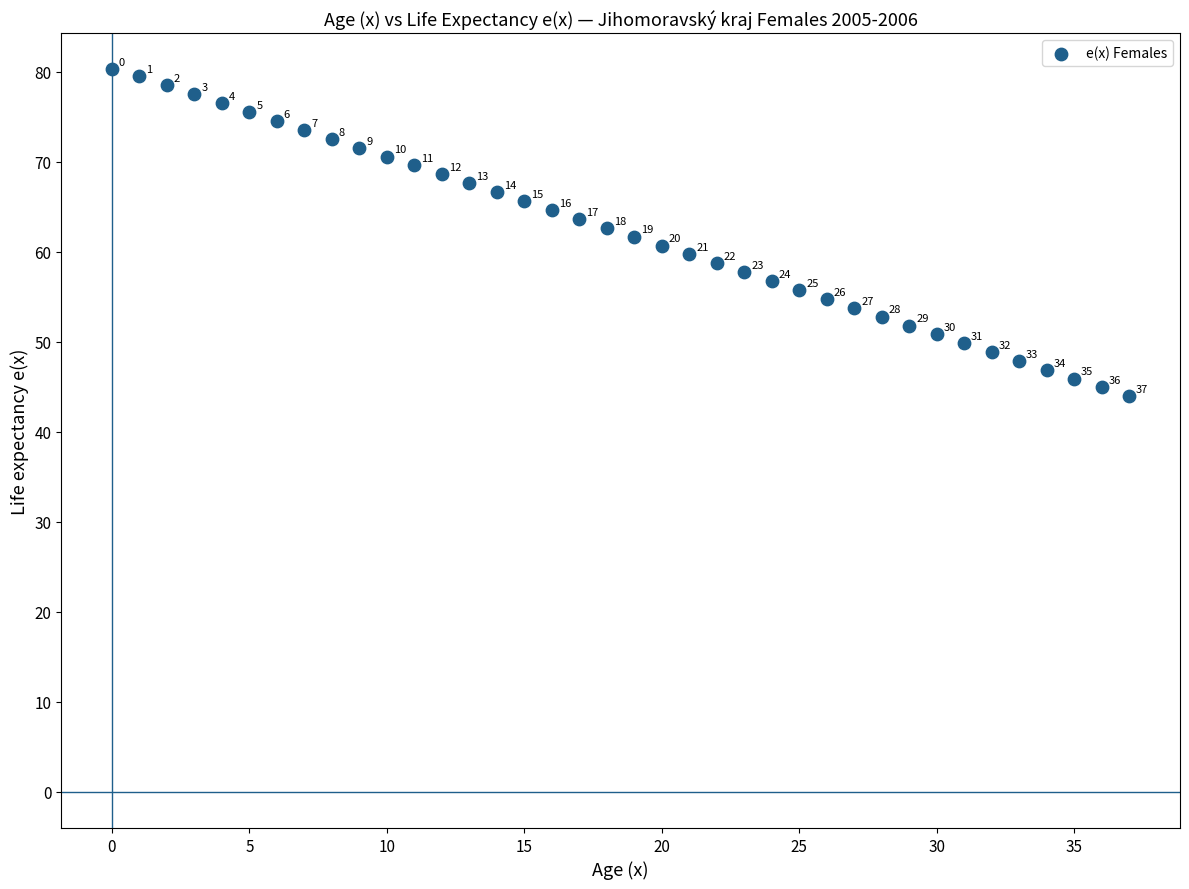

What is the range of Y values (max minus min)?

36.3